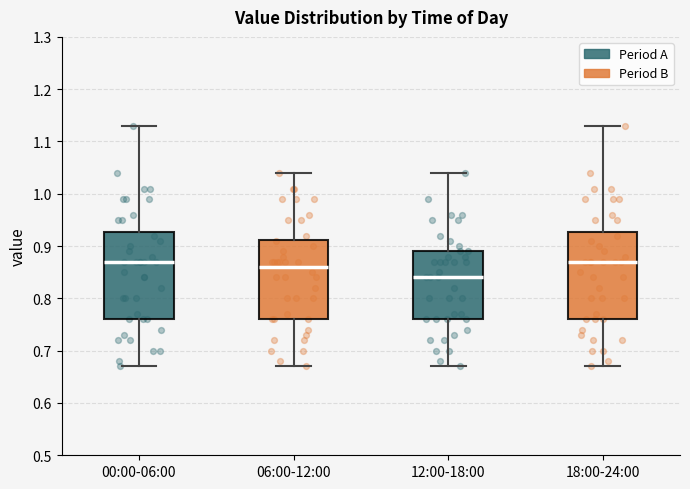

Where does the median line of the box for 00:00-06:00 sit on the y-axis? The values are not printed on the chart, so give them approximately, as read against the axis.

0.87